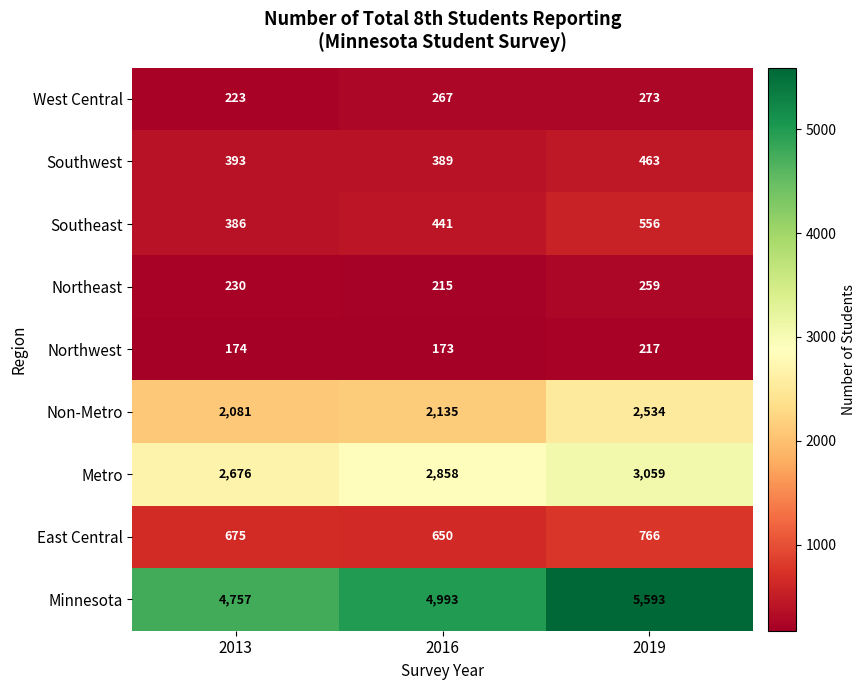

Between 2016 and 2019, which series saw the biggest shift?

Minnesota